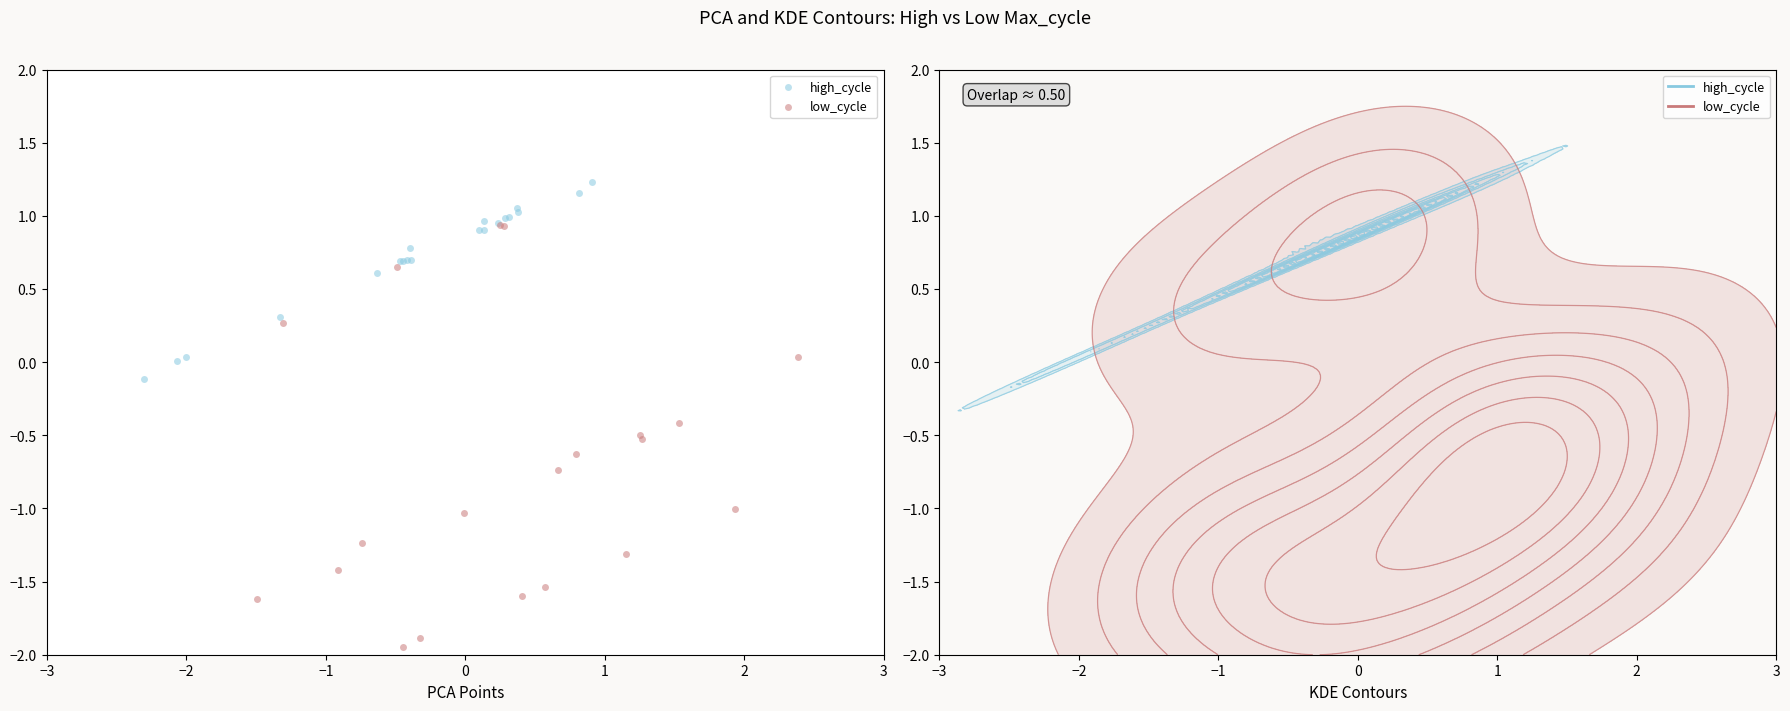

Which series has the widest spread of Y values?

low_cycle